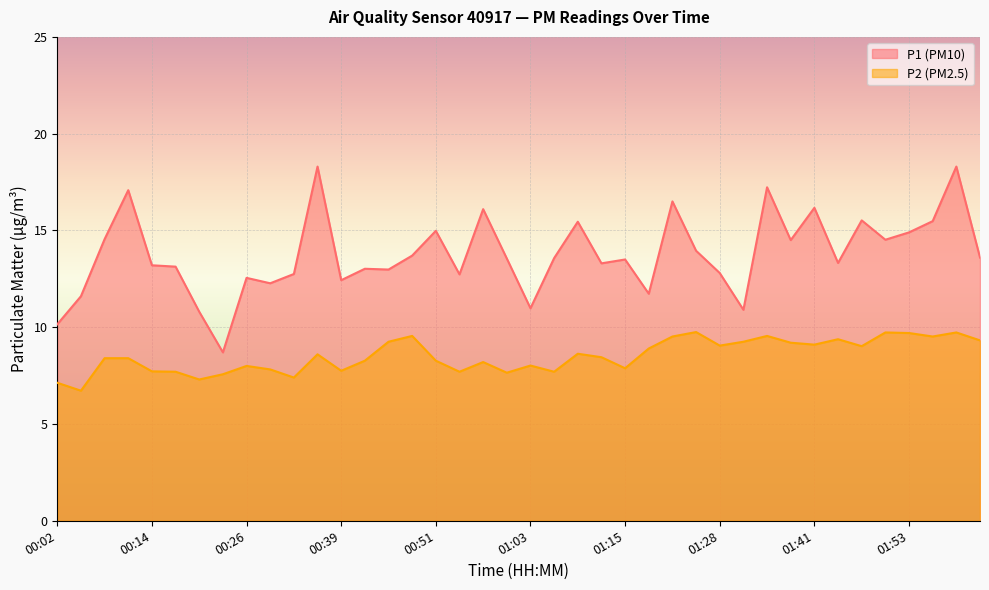

True or false: P2 has a value of 10.3 at 00:54.

False